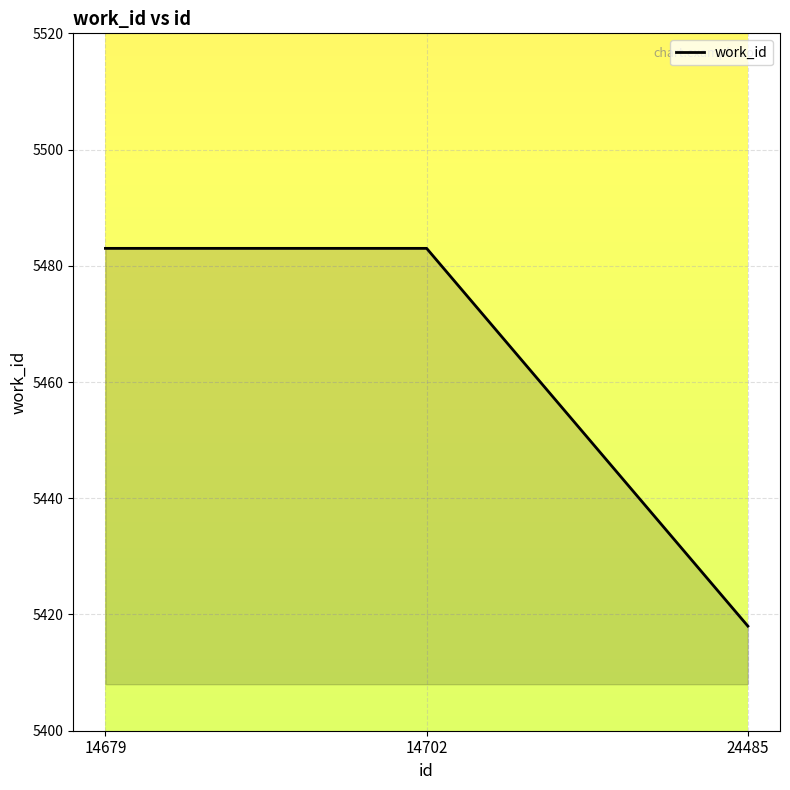

True or false: the data shows 3441 at 14702.

False